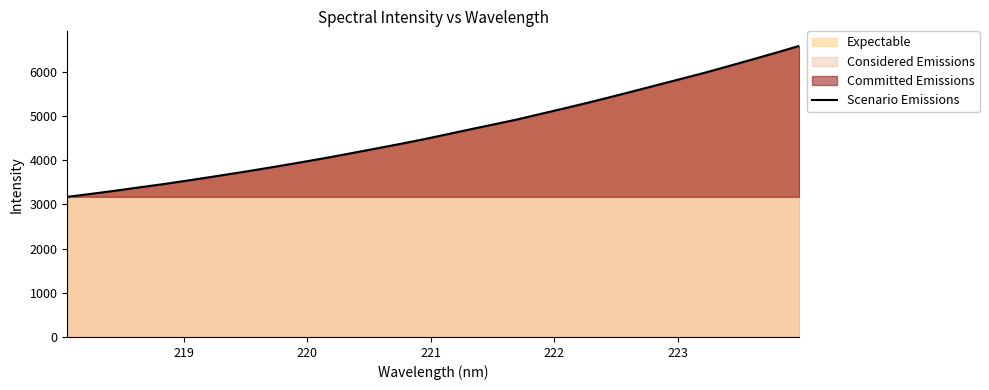

What is the difference between the maximum and minimum values?

3414.1